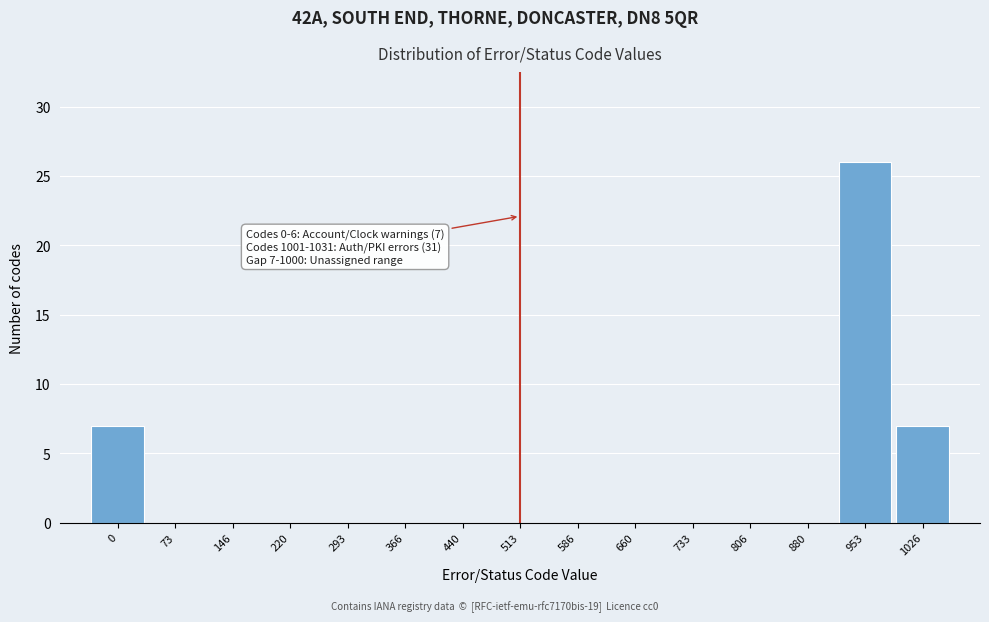

Reading left to right, extract all data points from this chart.

0=7	73=0	146=0	220=0	293=0	366=0	440=0	513=0	586=0	660=0	733=0	806=0	880=0	953=26	1026=7